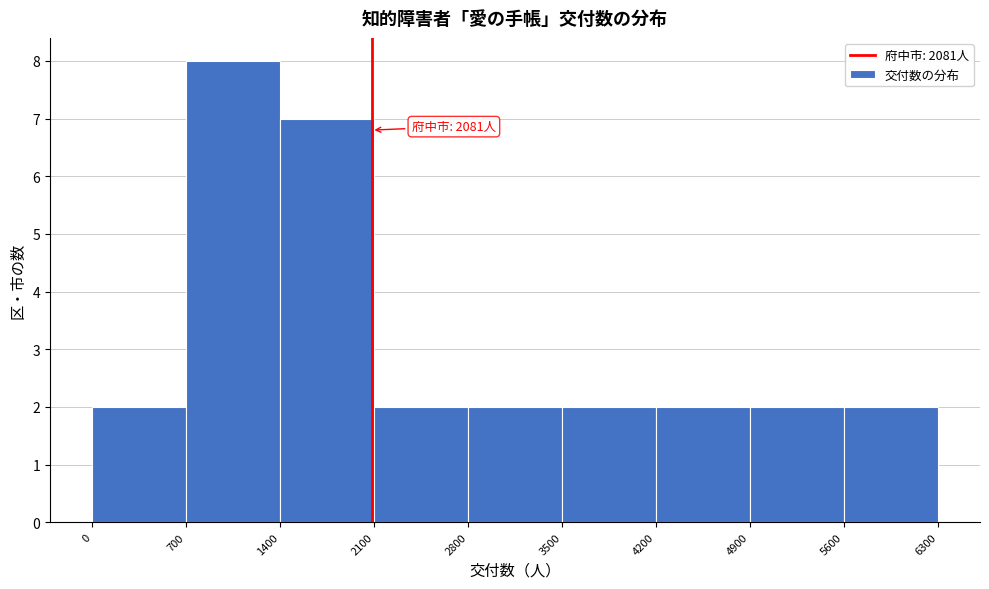

Which range on the x-axis has the tallest bar?

700 to 1400